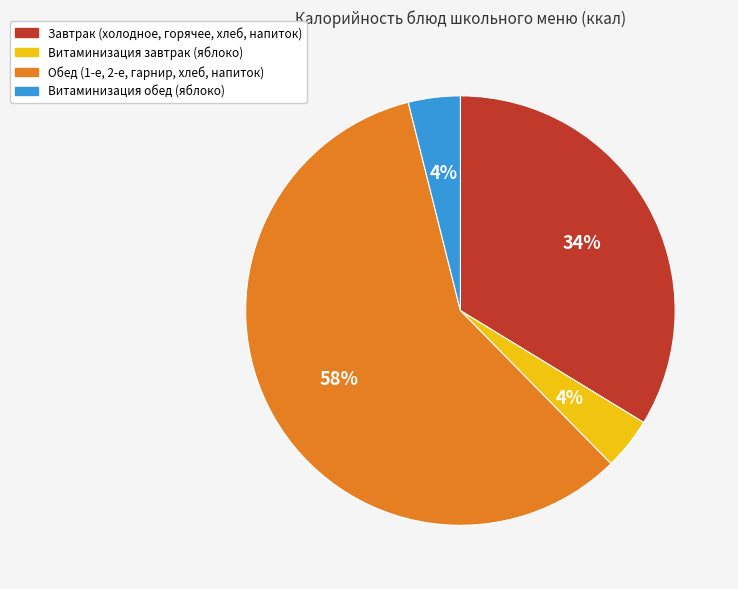

Is it true that Завтрак (холодное, горячее, хлеб, напиток) is 21% of the pie?

False